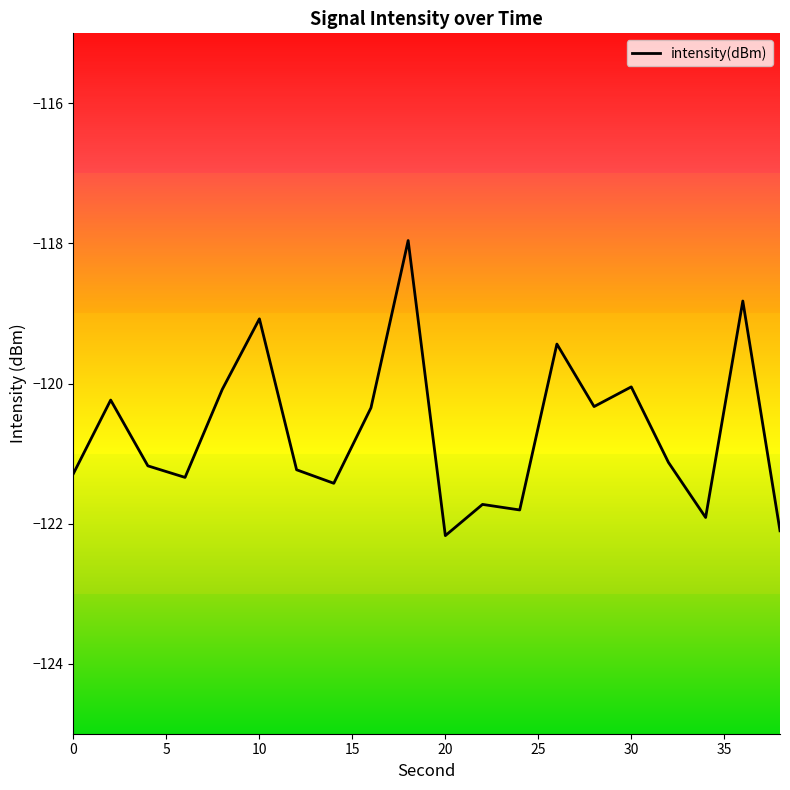

What is the difference between the maximum and minimum values?

4.2